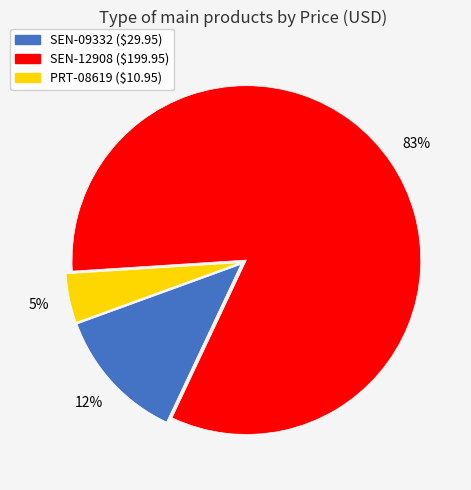

To the nearest percent, what portion does SEN-12908 represent?

83%